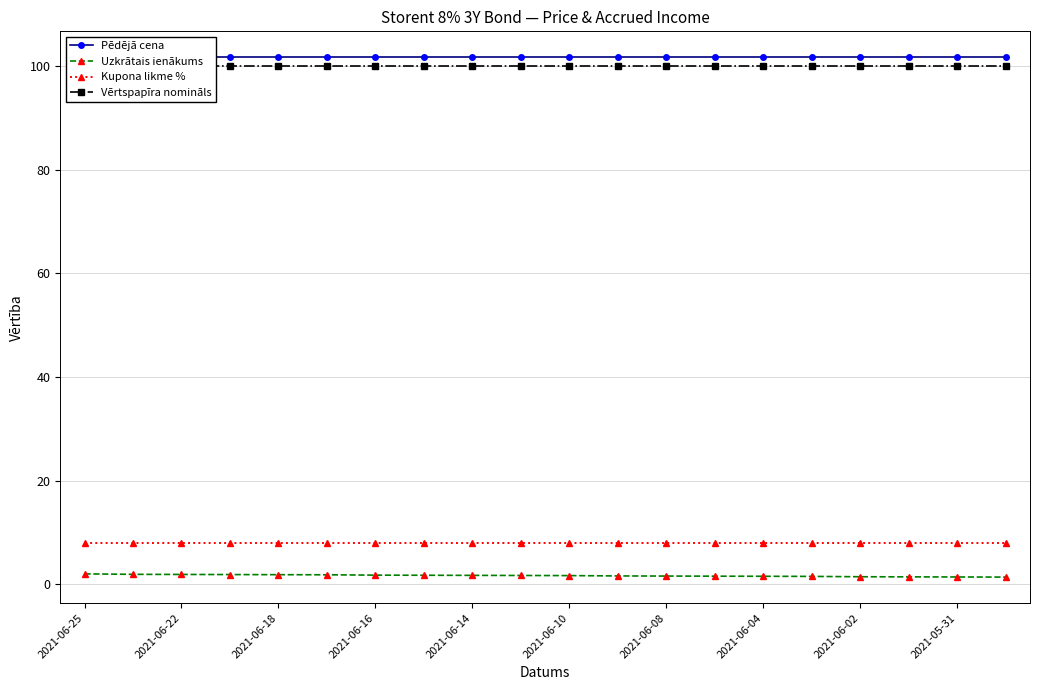

Which category has the highest value across all series?

2021-06-25